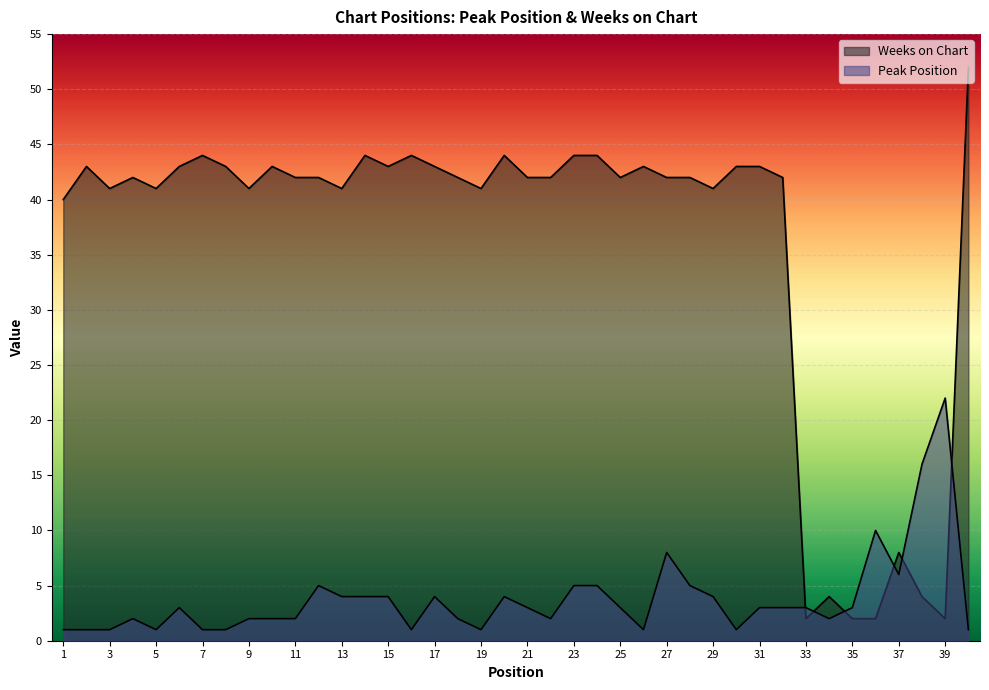

True or false: Peak Position and Weeks on Chart intersect in this chart.

True